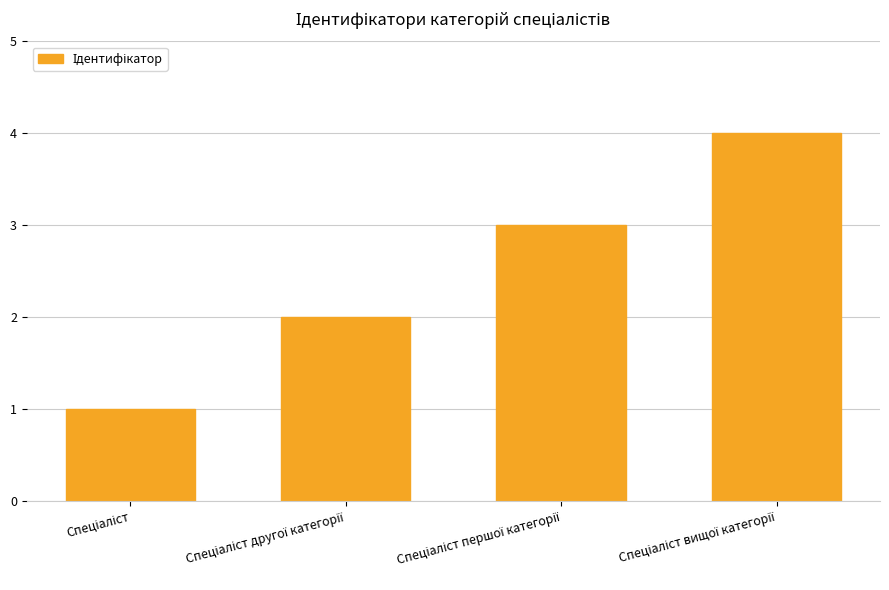

What is the difference between the maximum and minimum values?

3